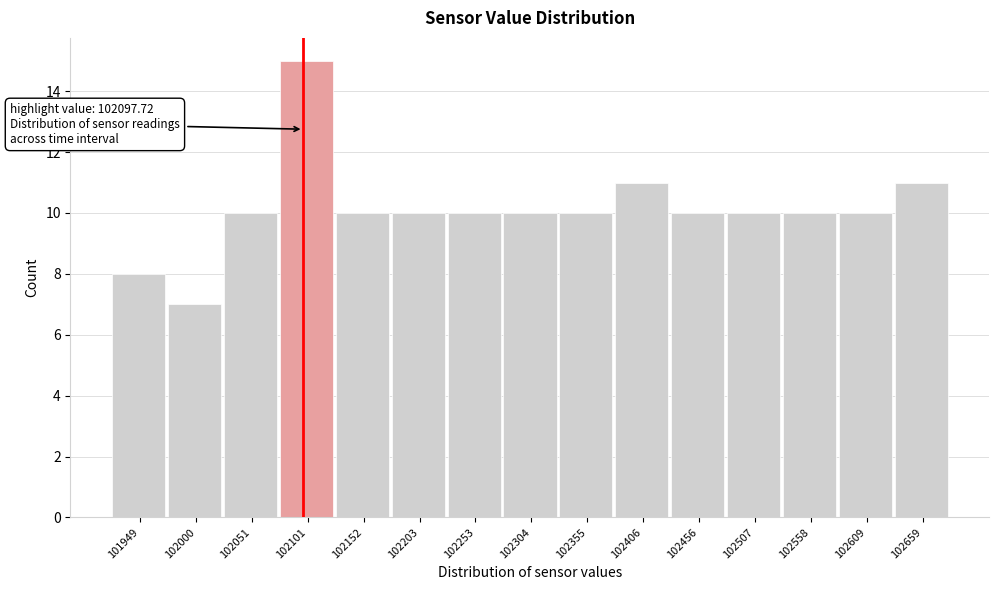

Over which range of the x-axis is the bar tallest?

102080 to 102130